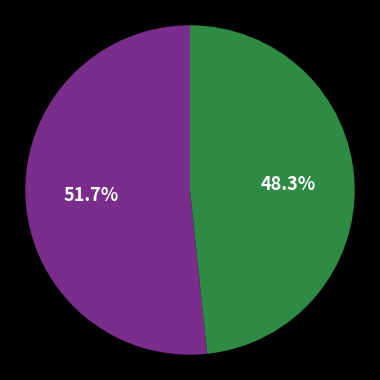

Count the number of slices in the pie.

2